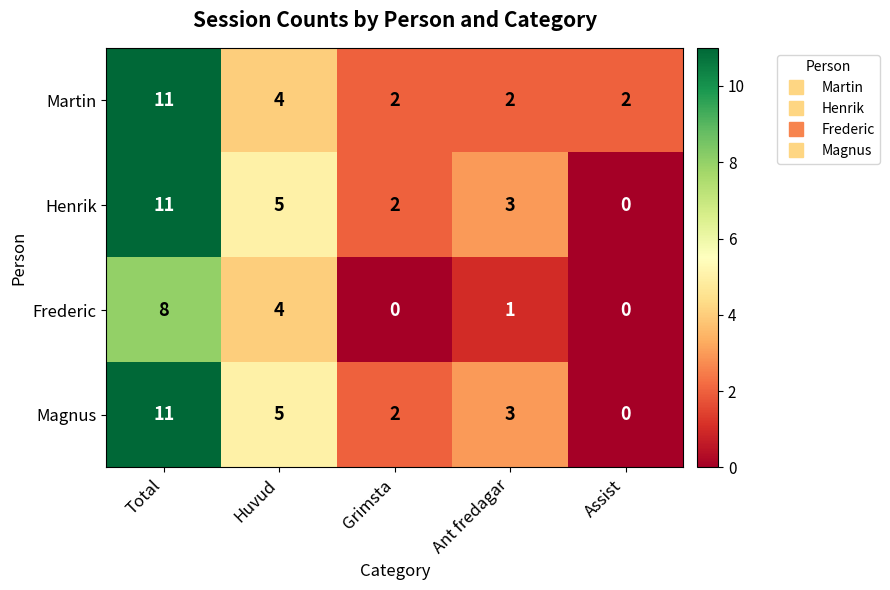

Is it true that Henrik equals 5 at Ant fredagar?

False